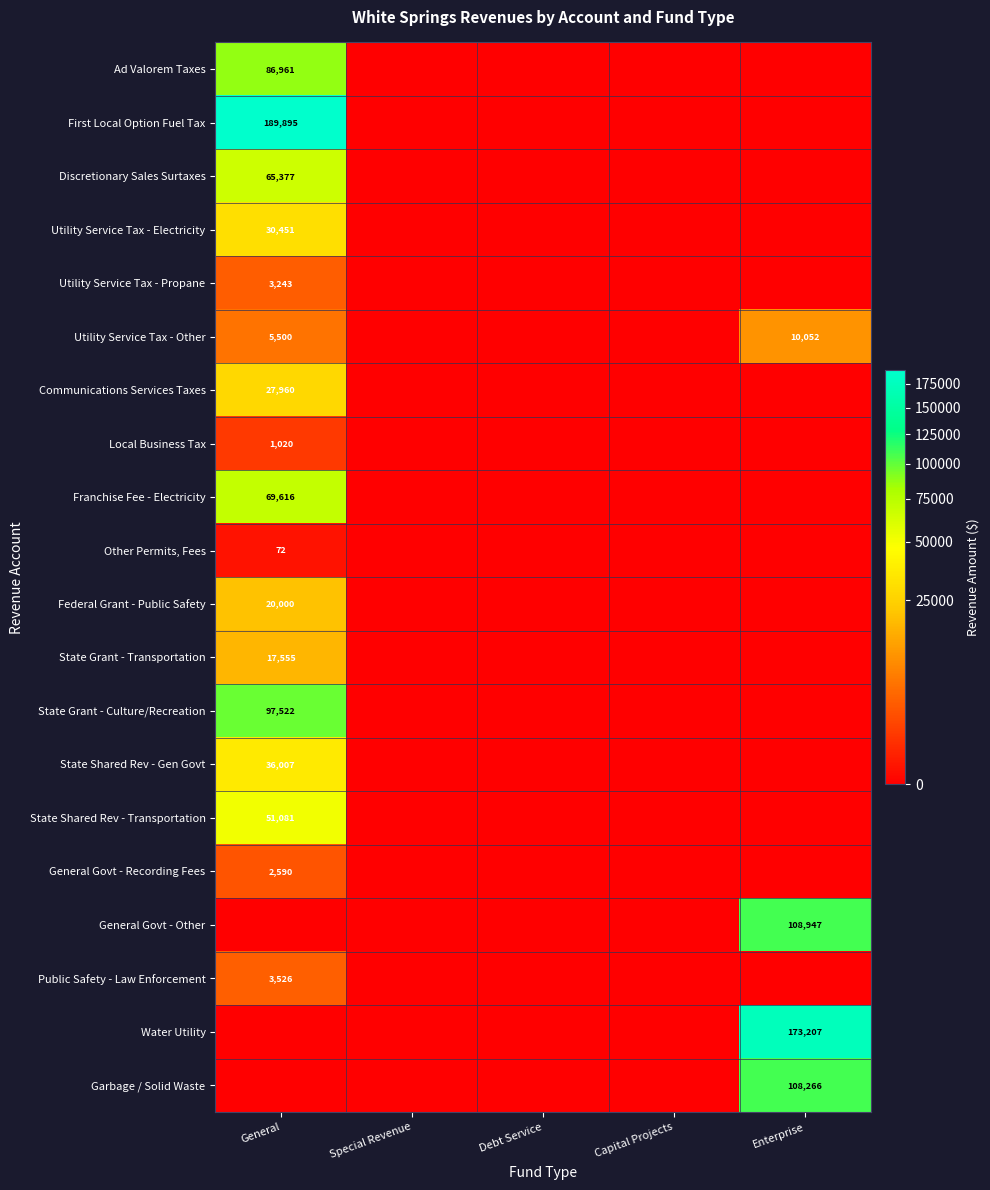

True or false: Water Utility has a value of 109743 at Enterprise.

False